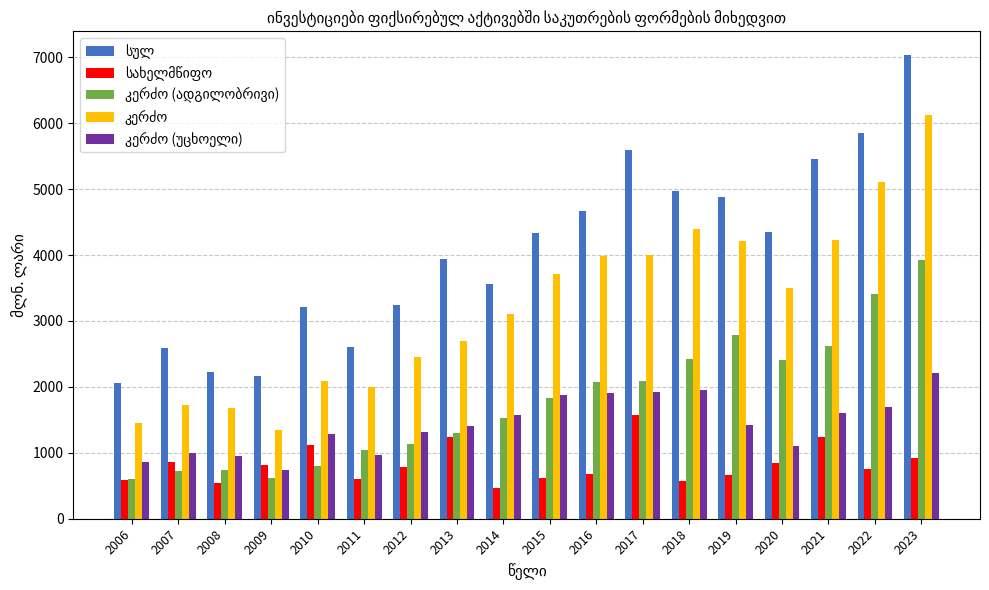

At which category is the sum across all series the highest?

2023